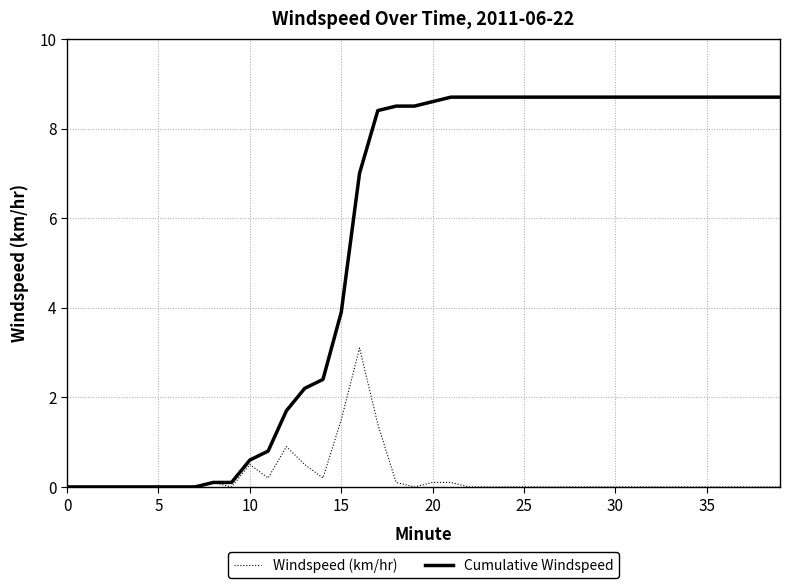

Which series has the largest total across all categories?

Cumulative Windspeed